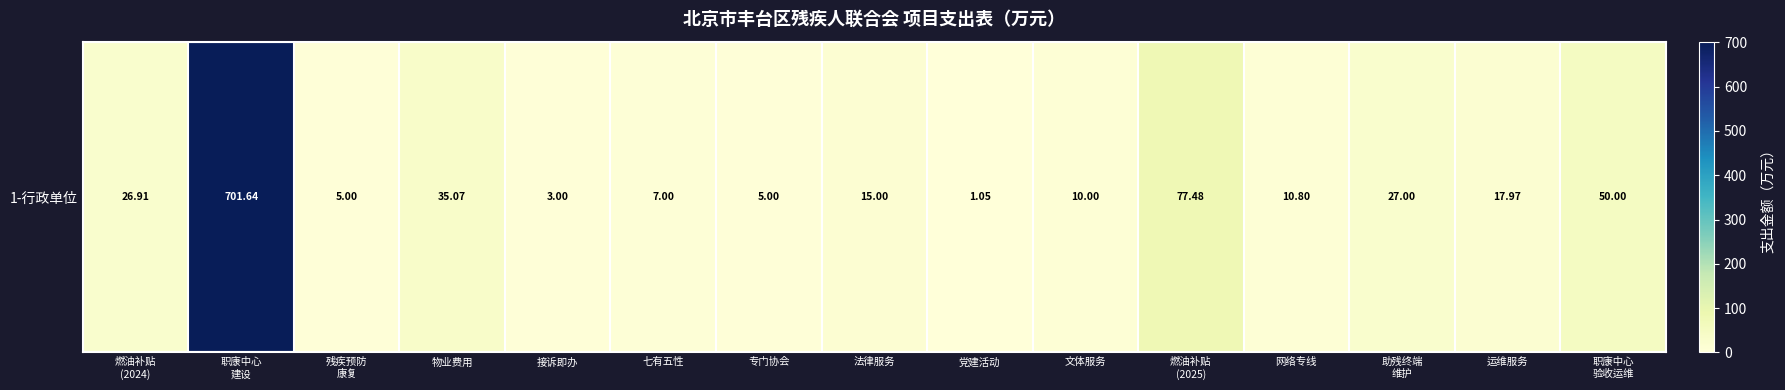

The value at 运维服务 is 18.0. True or false?

True